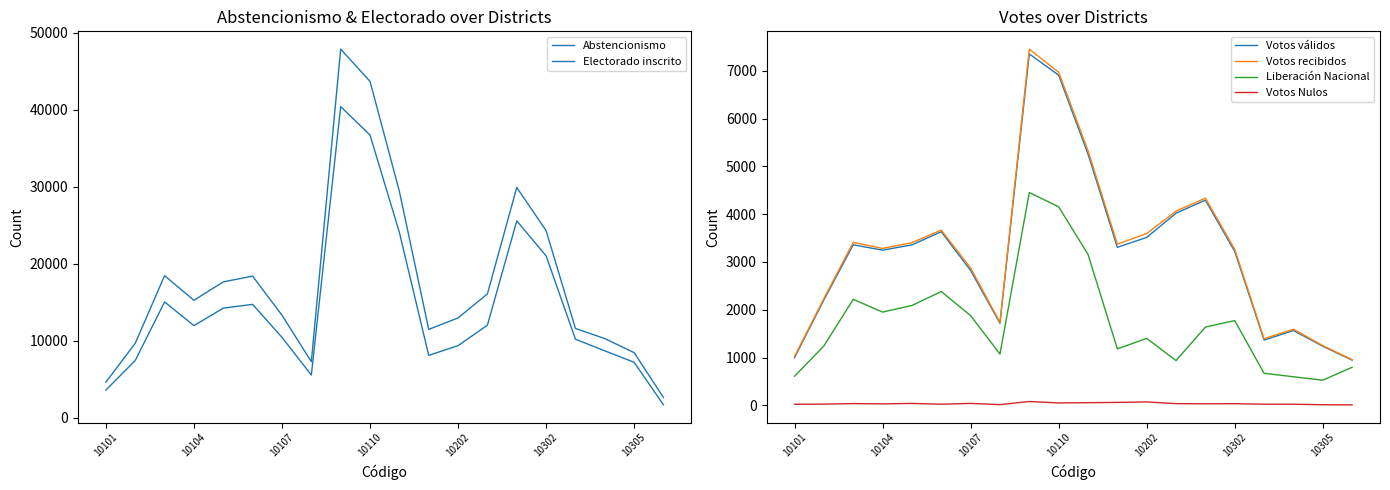

True or false: Votos Nulos and Votos recibidos intersect in this chart.

False